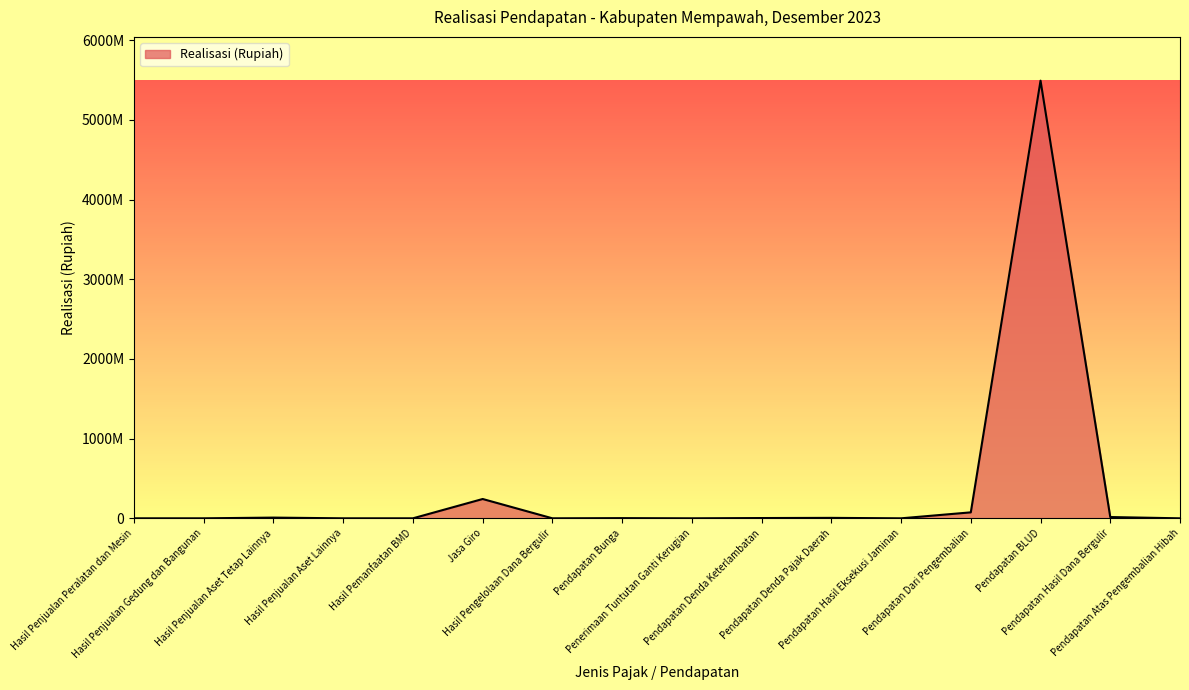

Does the chart display data point markers on the line(s)?

No